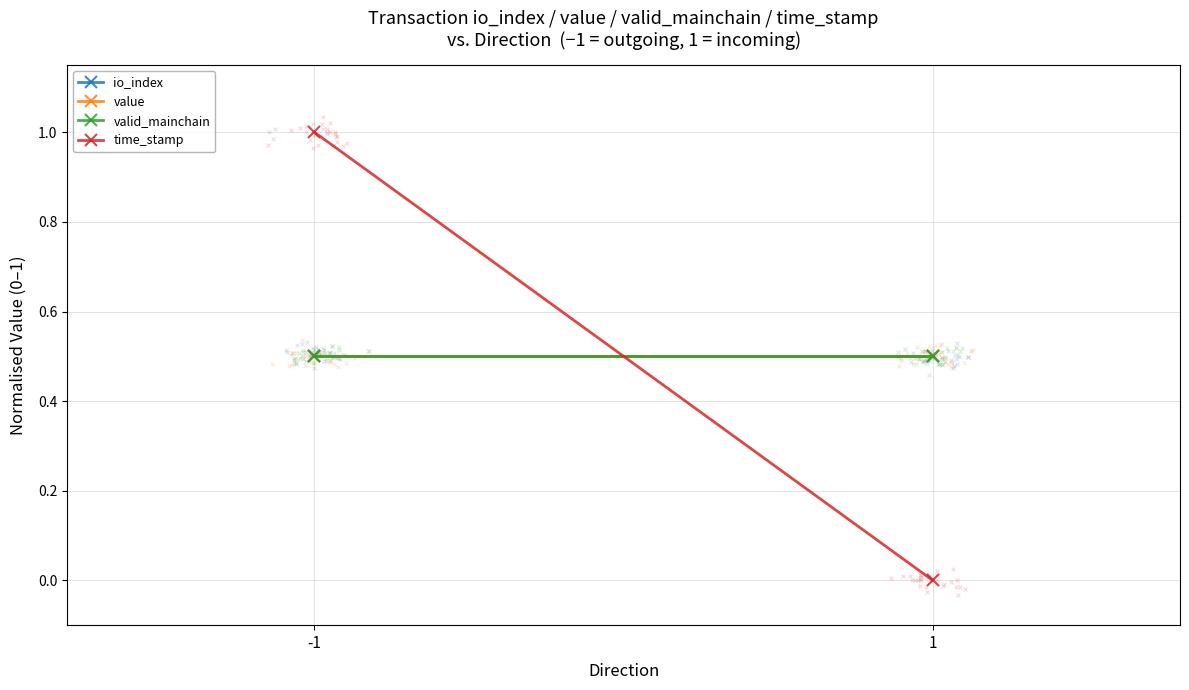

What is the total value across all series at -1?

2.5